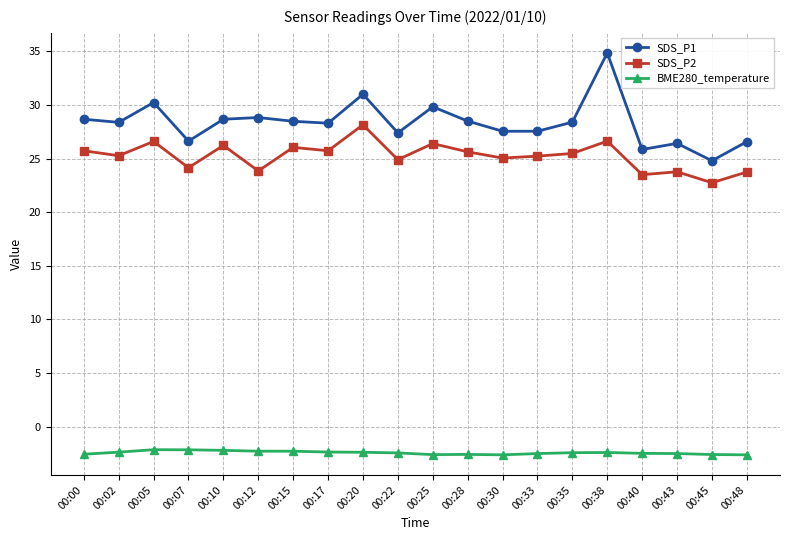

Which series changed the most between 00:02 and 00:38?

SDS_P1